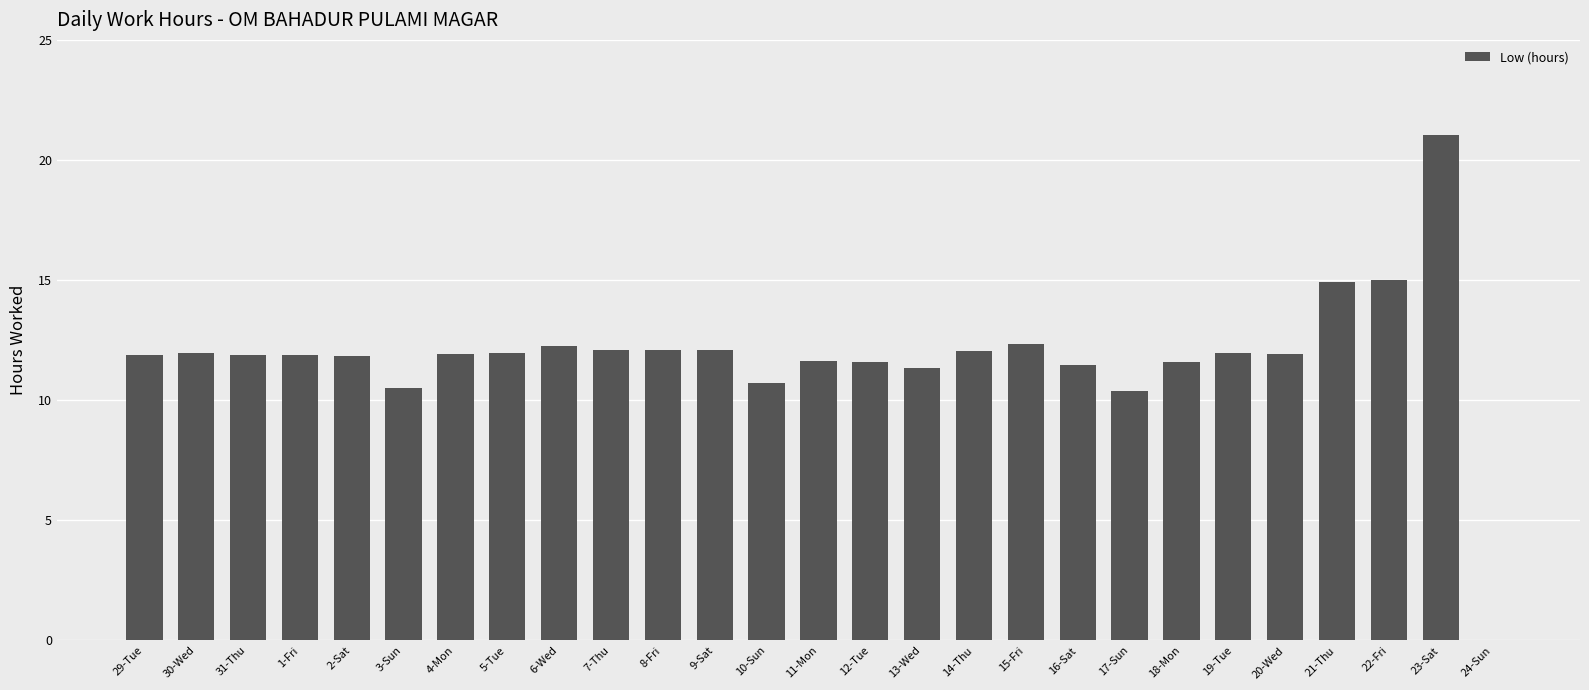

Where does the data first go above 11?

29-Tue